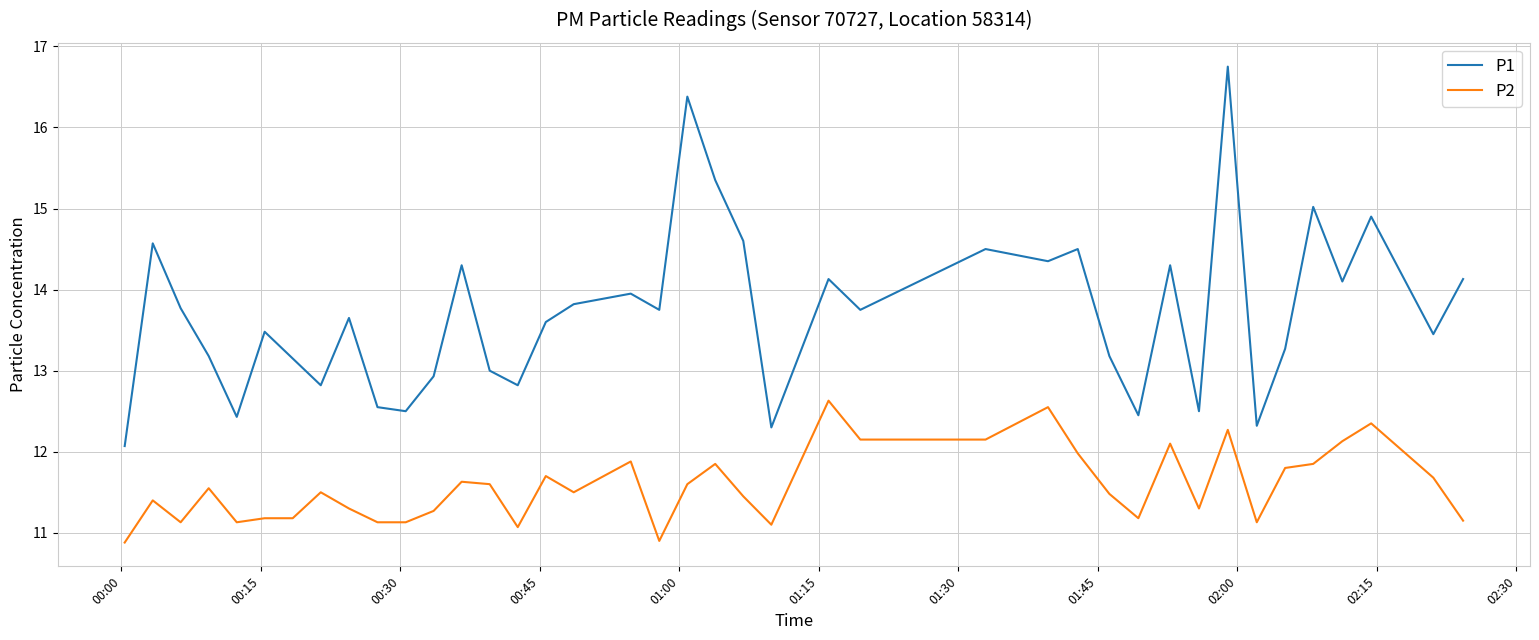

Which series has the largest total across all categories?

P1